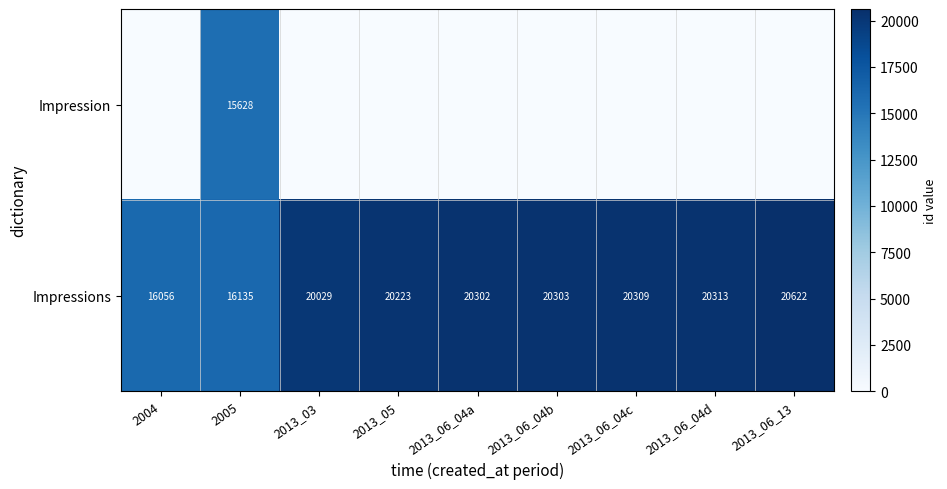

What is the difference between the Impressions values at 2013_06_04a and 2004?

4246